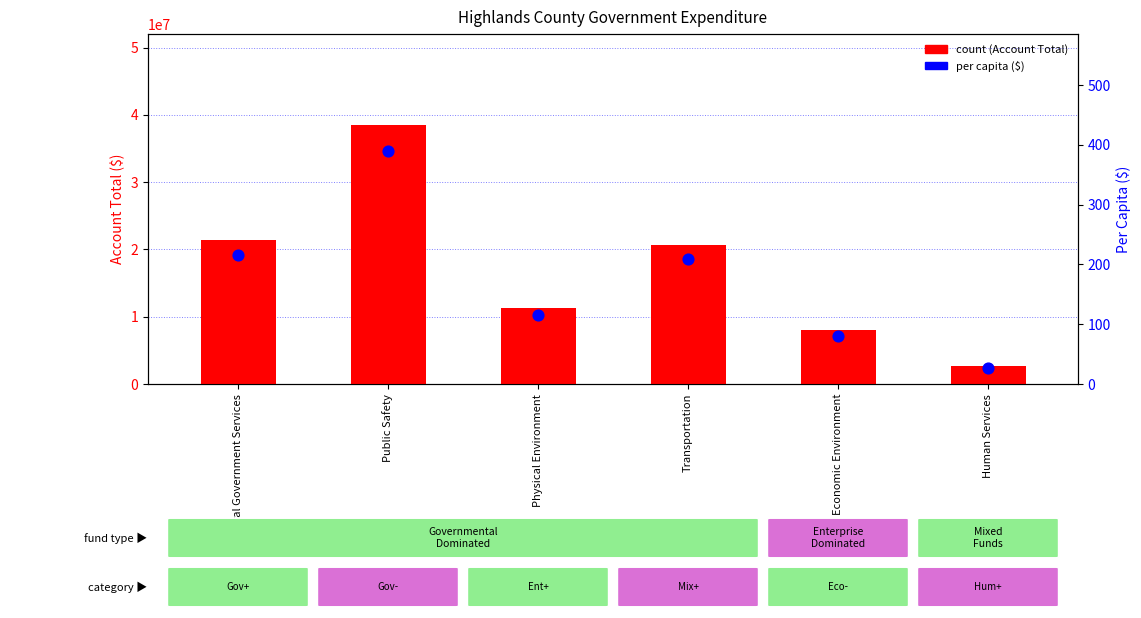

Which series has the widest spread of Y values?

count